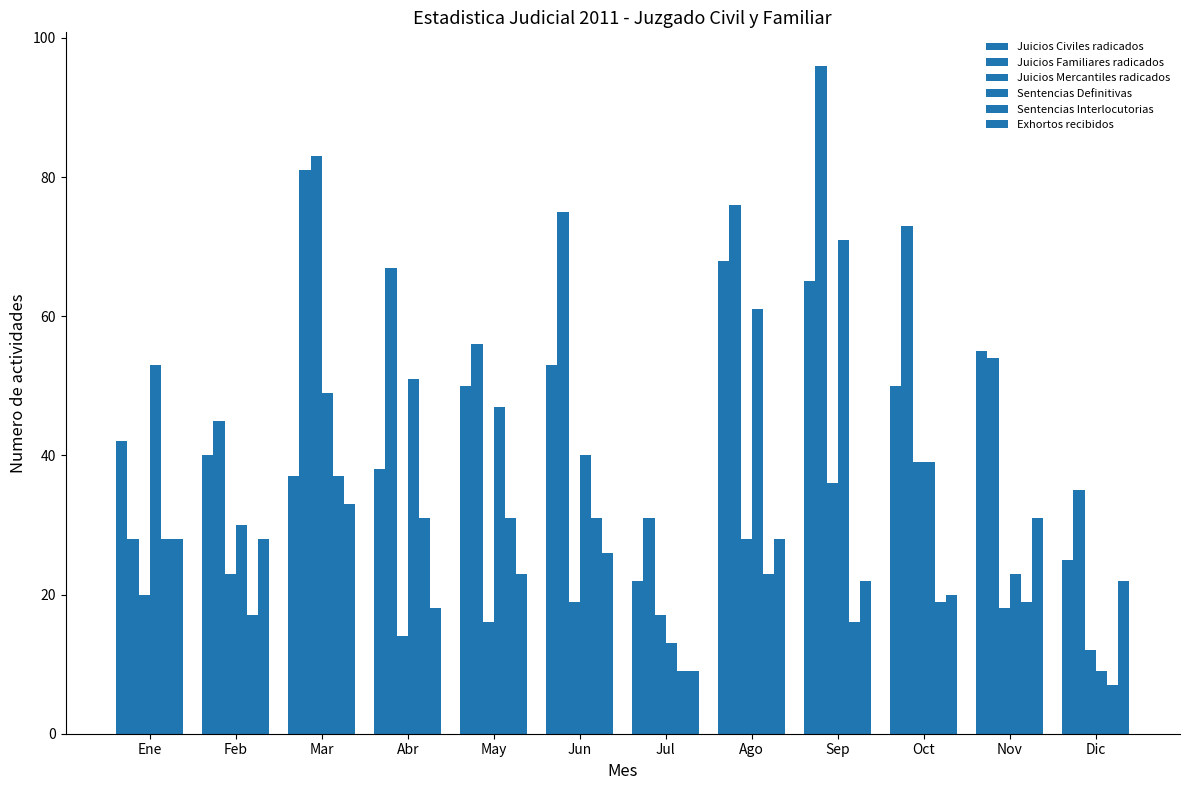

Count the number of categories in the chart.

12